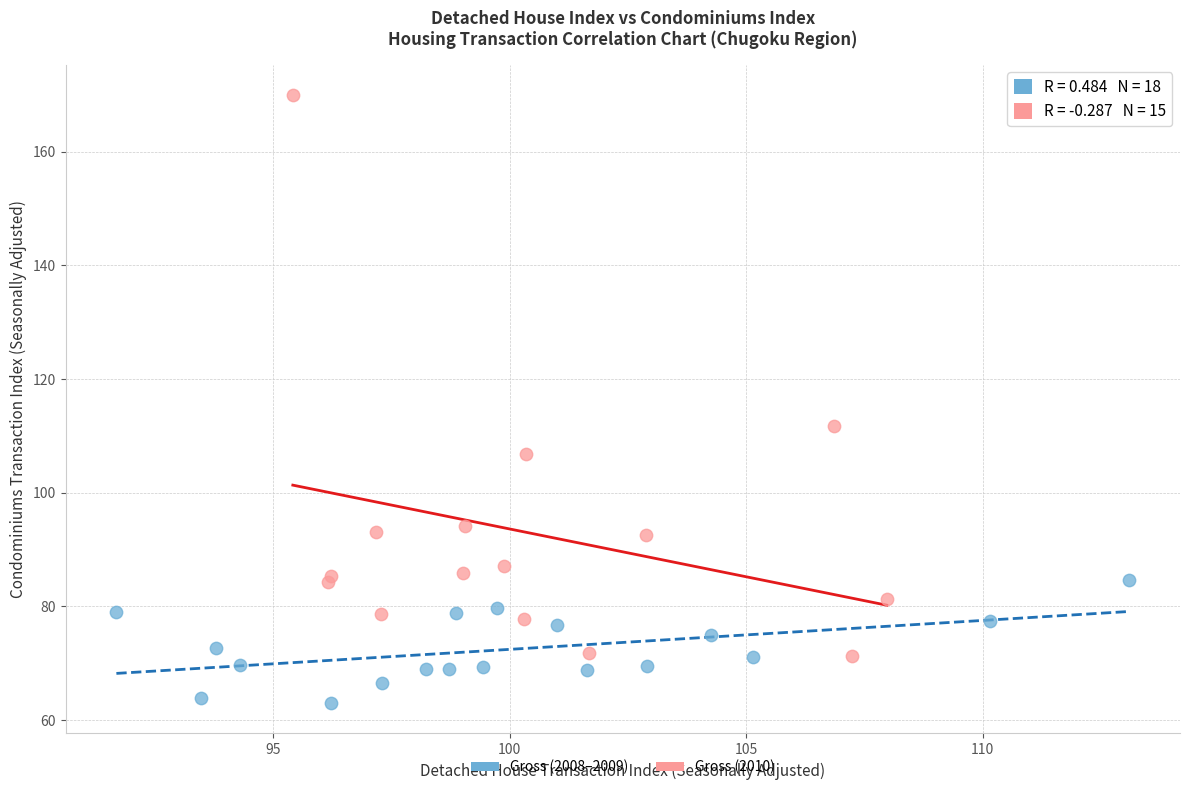

What are all the series names shown in the legend?

Gross (2008–2009), Gross (2010)